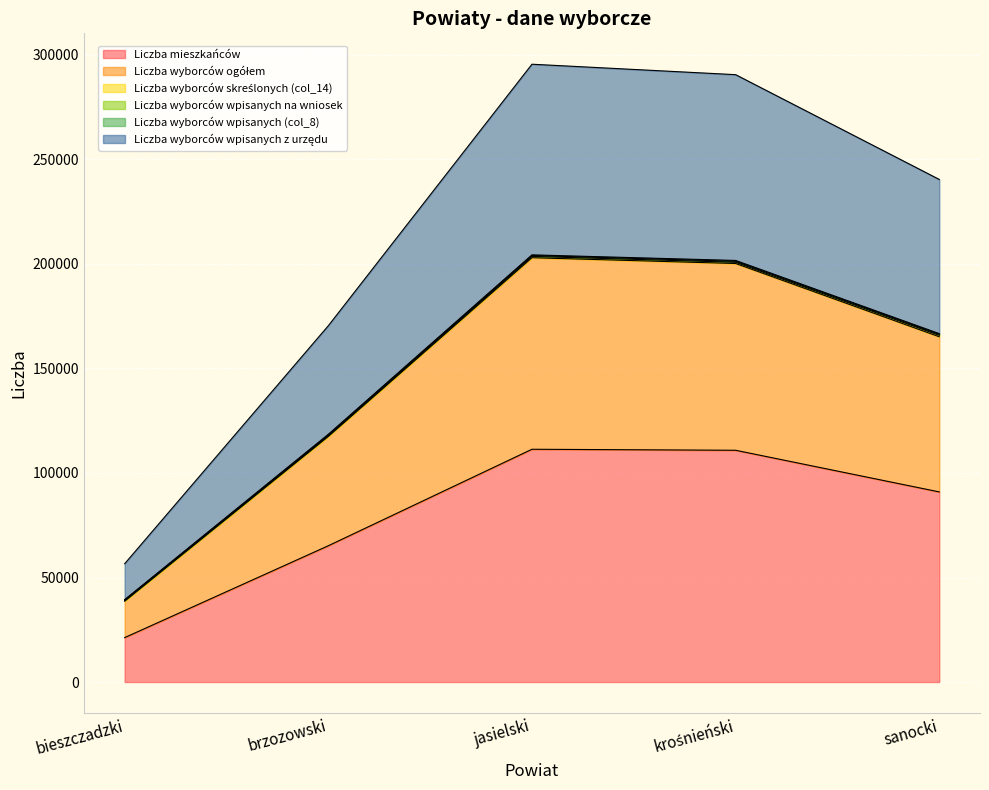

What is the lowest value of the Liczba mieszkańców series?

21247